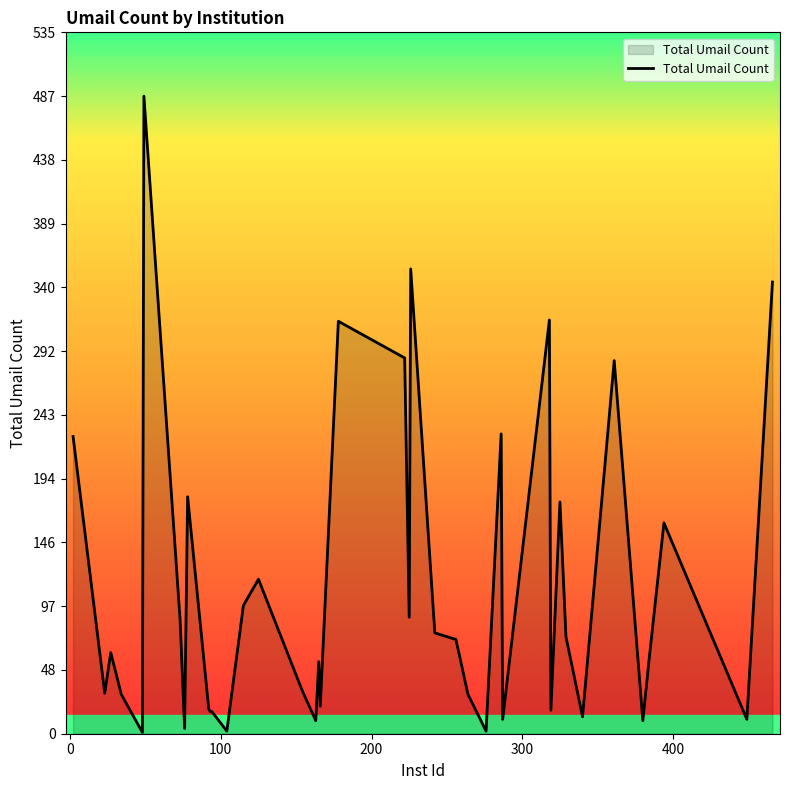

What is the difference between the maximum and minimum values?

486